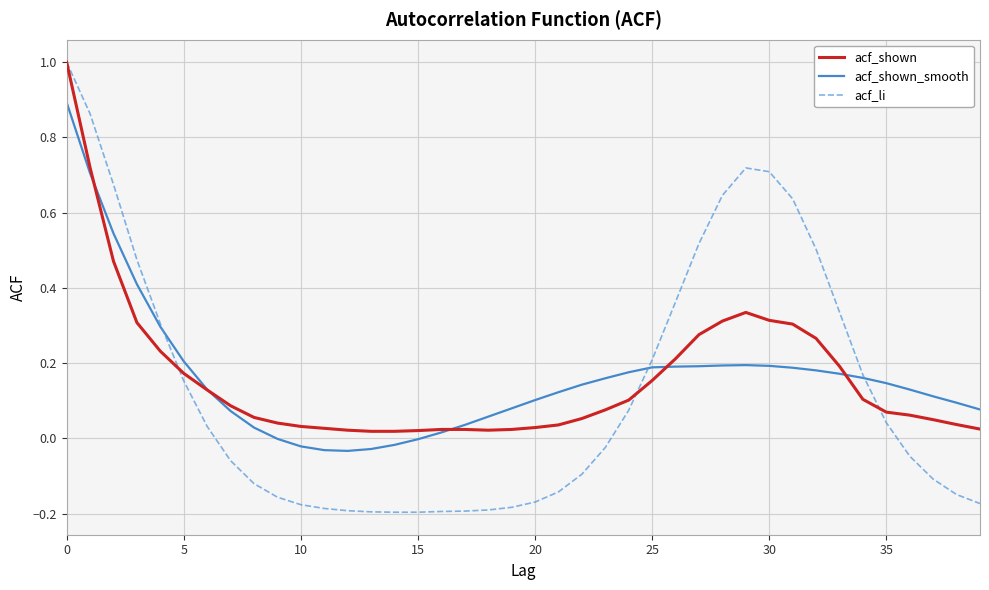

Which series has the largest range (max minus min)?

acf_li